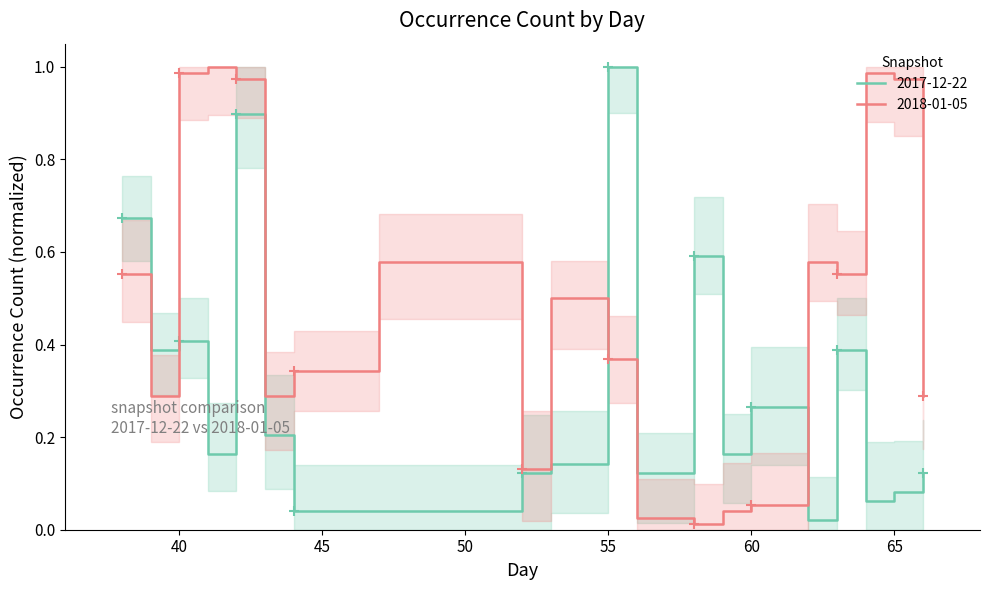

Is this an area chart (filled region under the line)?

No